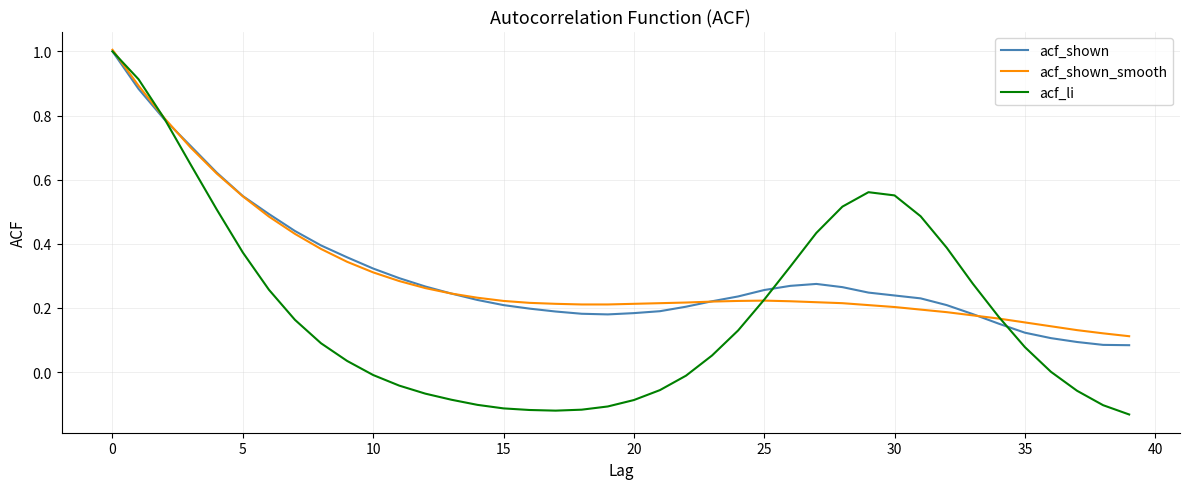

Which series has the largest range (max minus min)?

acf_li